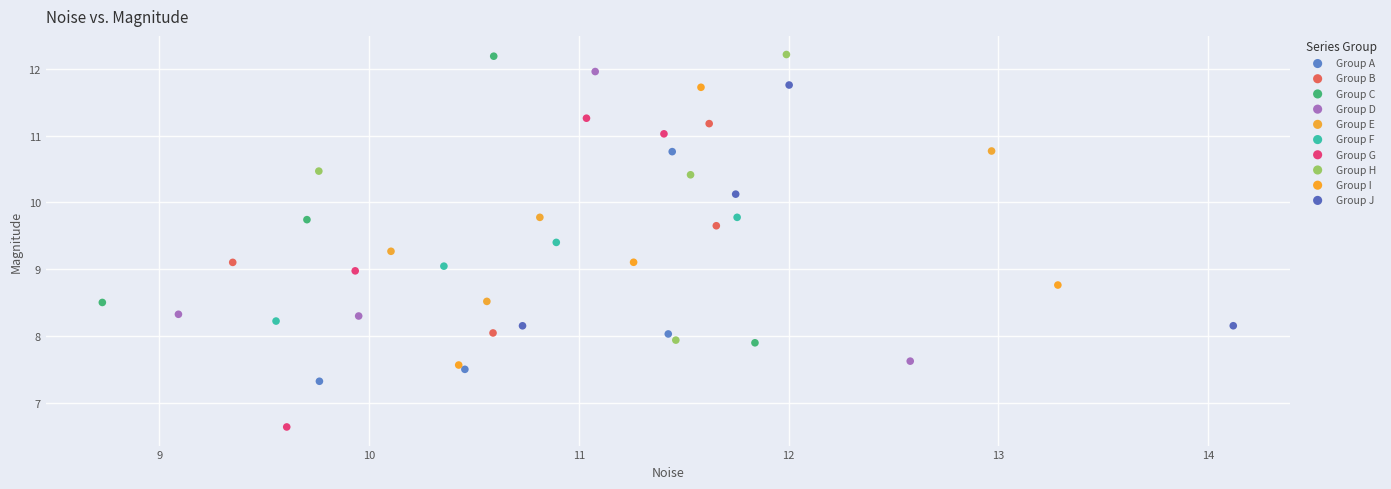

Which series reaches the minimum Y coordinate?

Group G